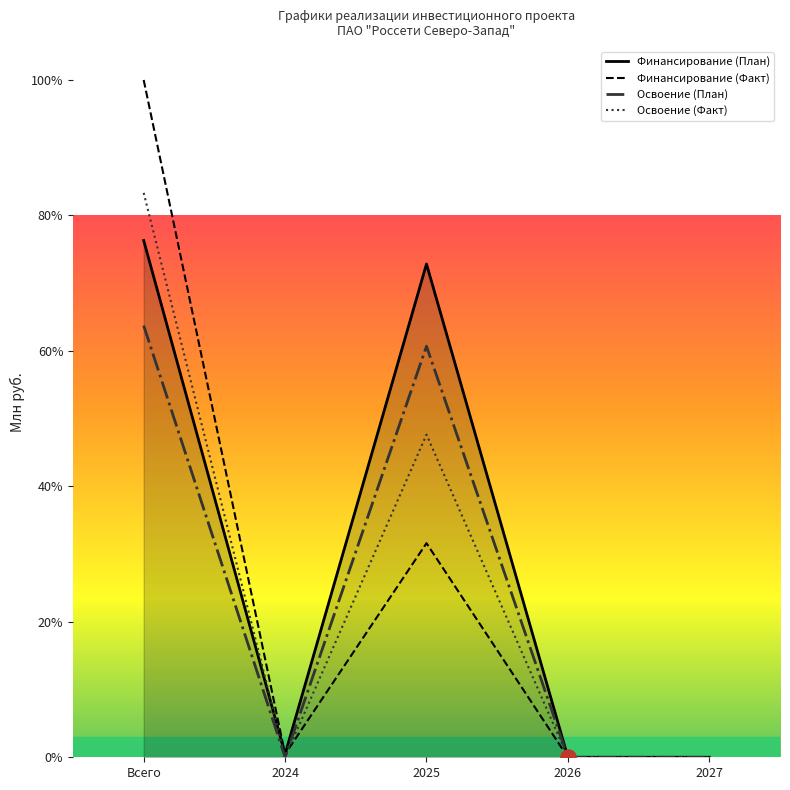

What is the spread (max minus min) of values at 2025?

41.2